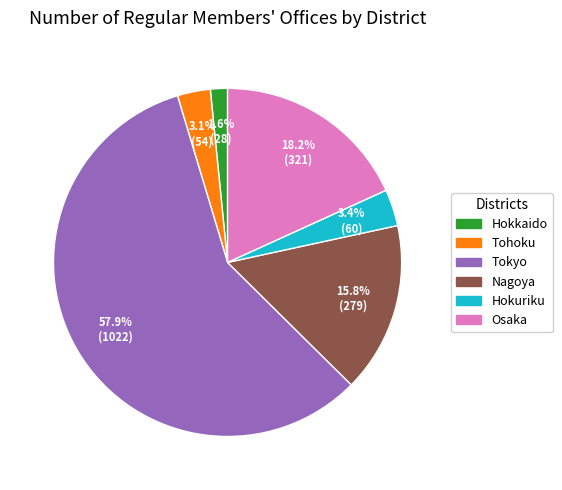

Does any single category account for the majority?

Yes